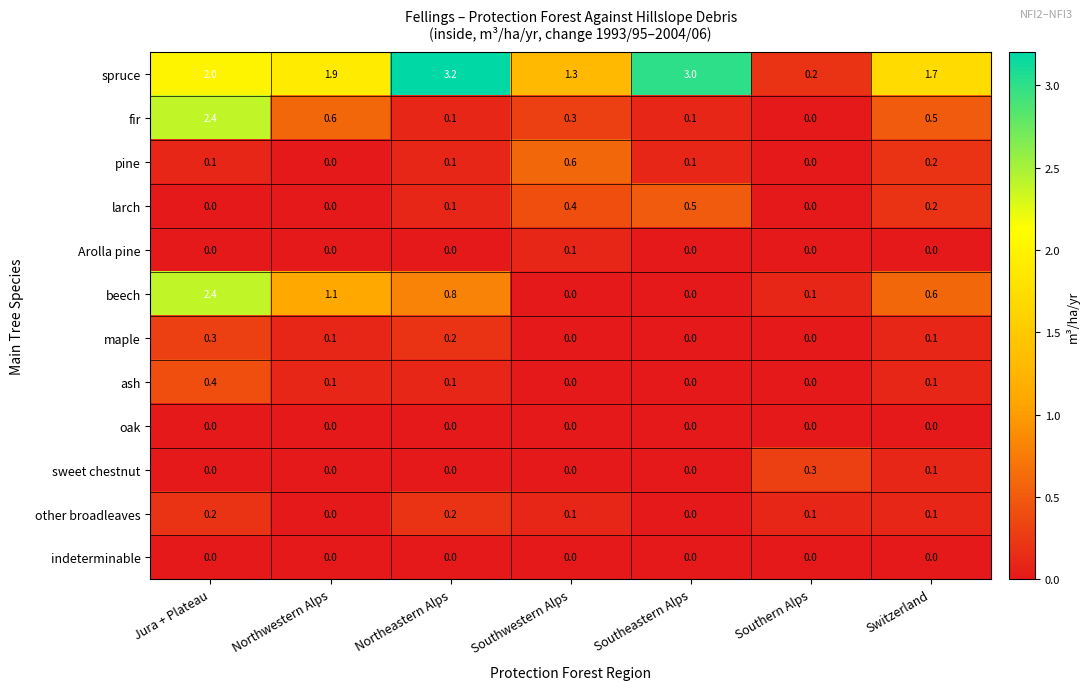

What is the greatest value displayed?

3.2